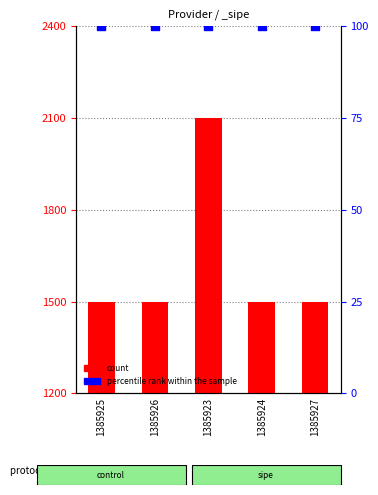

At how many categories does at least one series exceed 818?

5